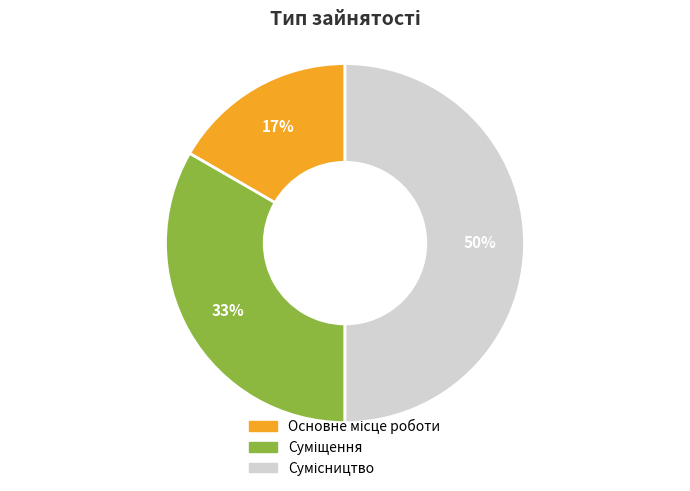

To the nearest percent, what is the average slice percentage?

33%